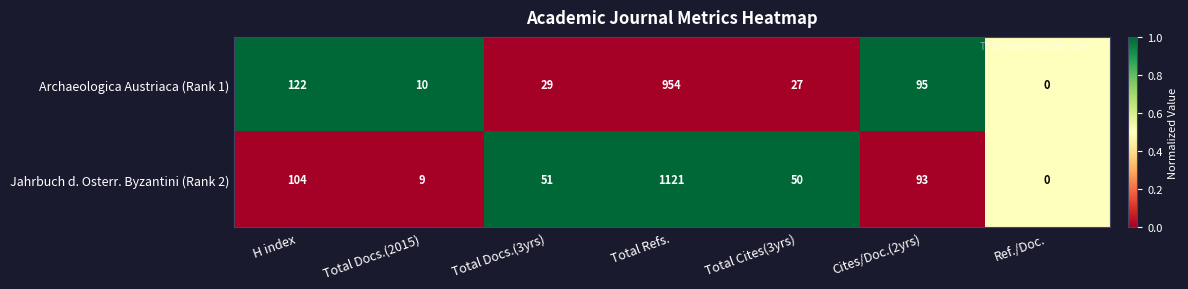

At which category is the sum across all series the highest?

Total Refs.